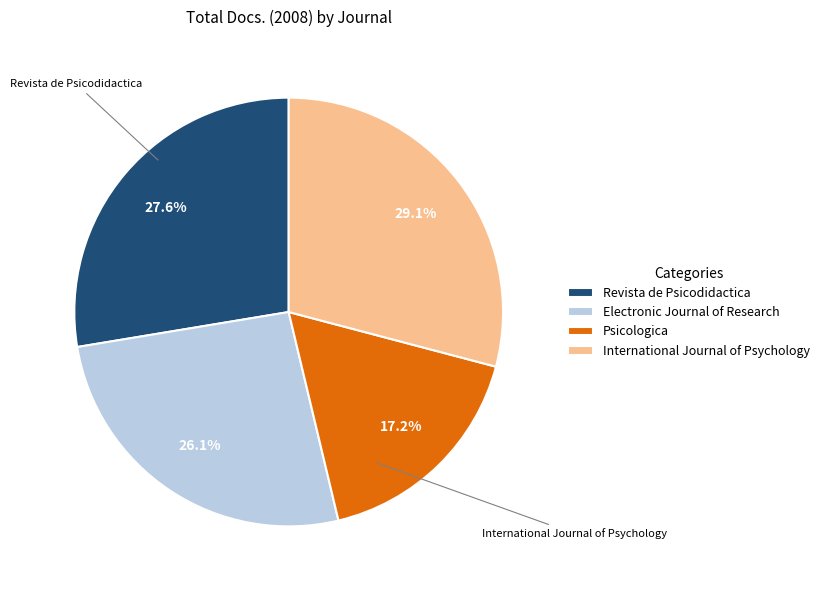

Is the sum of Psicologica and International Journal of Psychology greater than half?

No